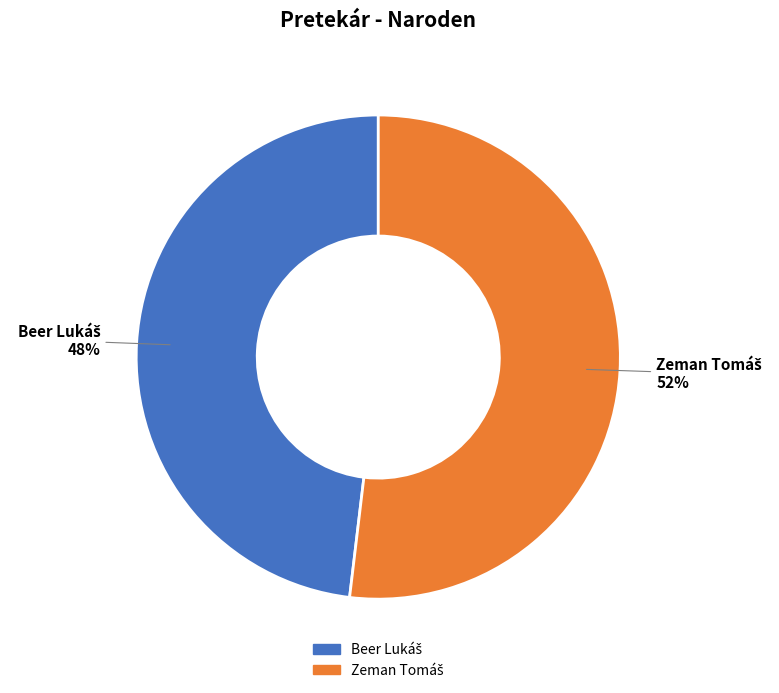

To the nearest percent, what is the average slice percentage?

50%